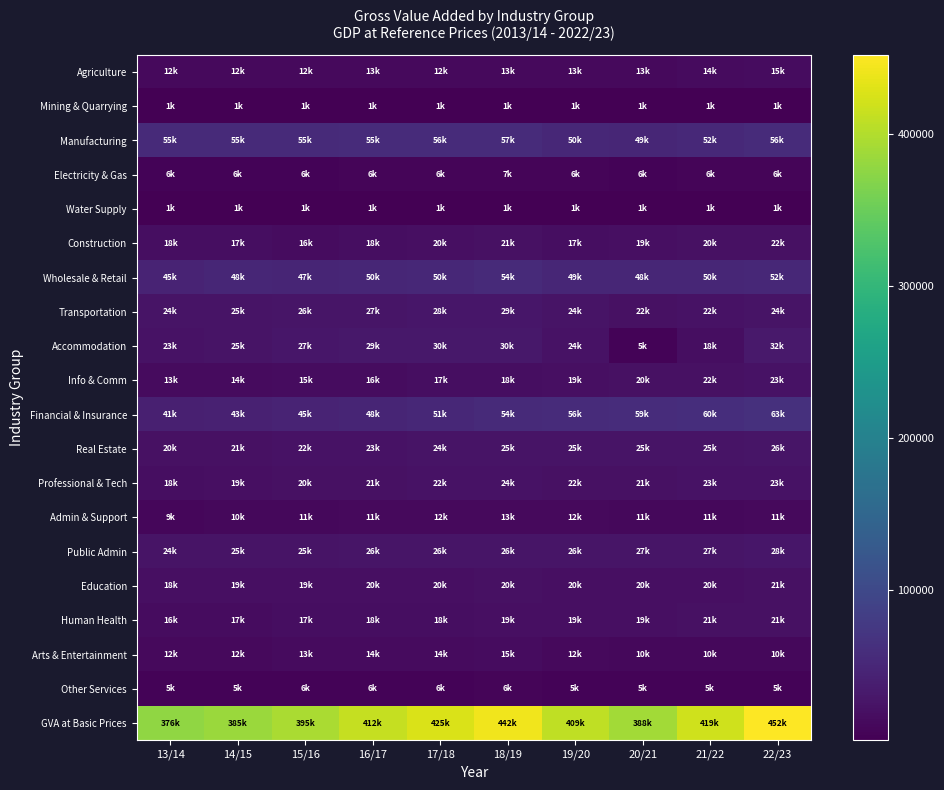

Between 13/14 and 16/17, which series saw the biggest shift?

GVA at Basic Prices